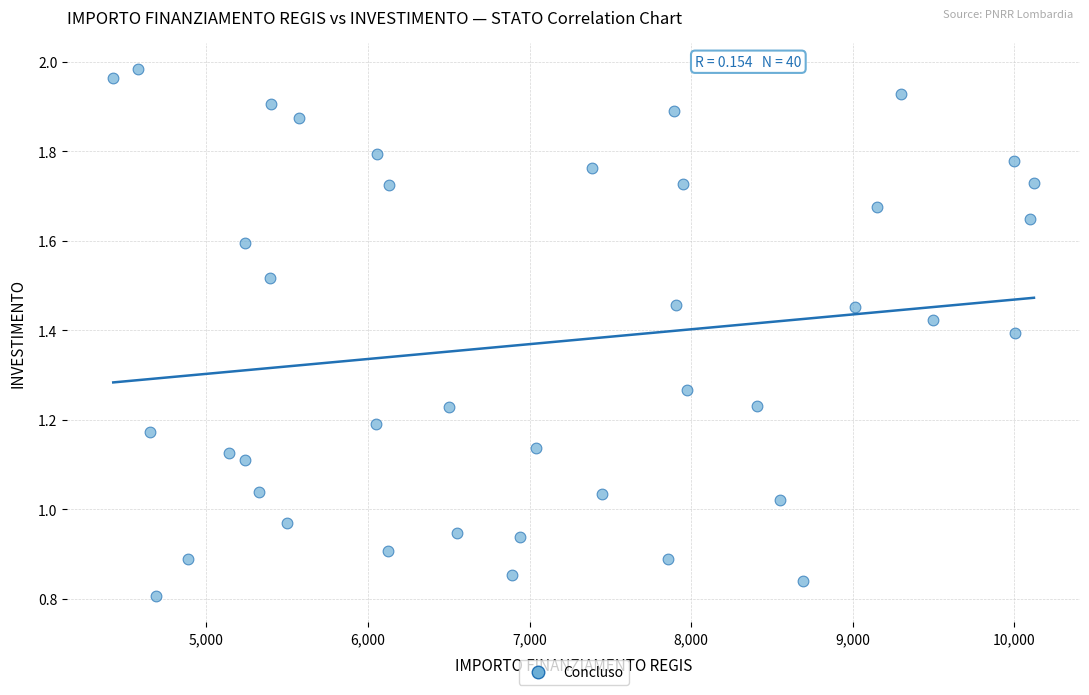

What is the range of X values (max minus min)?

5696.0